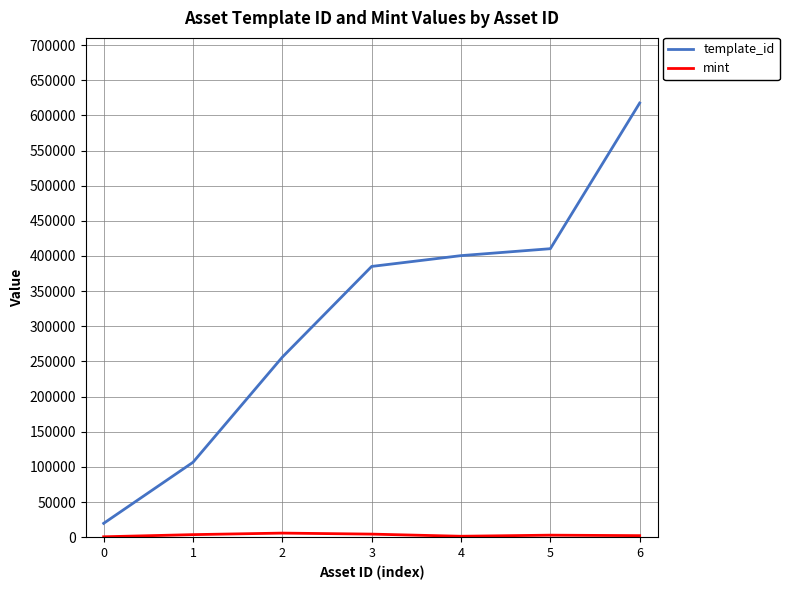

Which series has the widest spread of values?

template_id